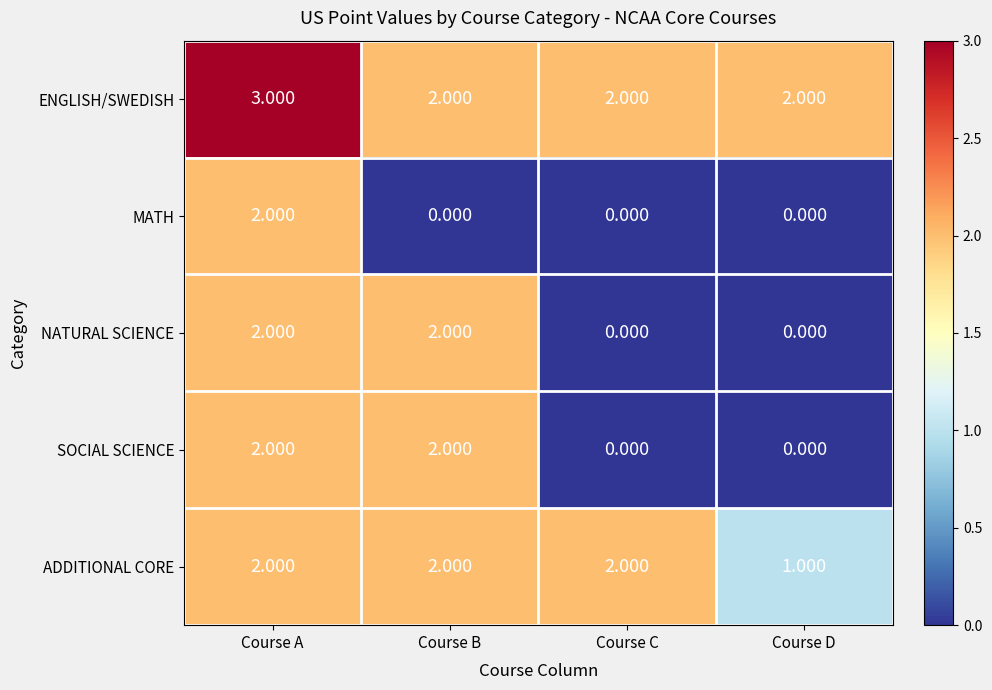

At which category is the sum across all series the highest?

Course A